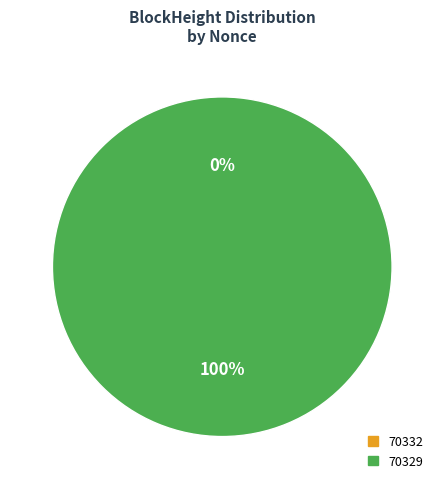

How many slices are in this pie chart?

2